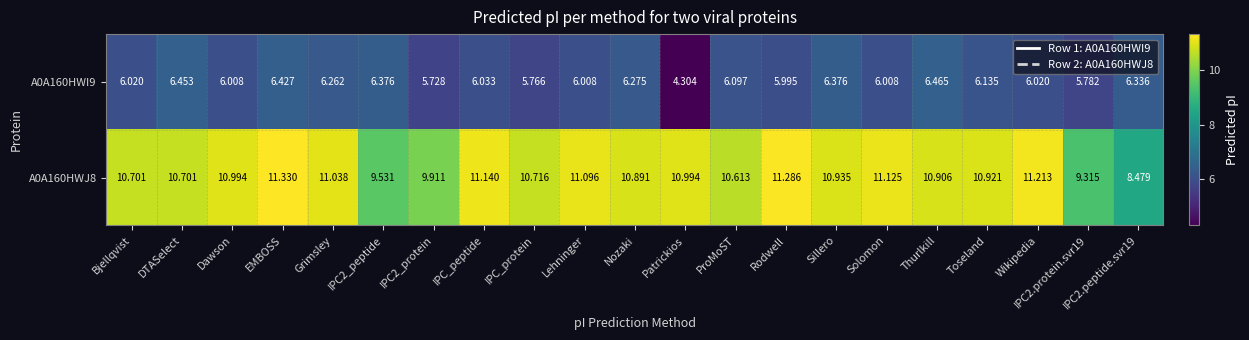

How many categories are shown in the chart?

21